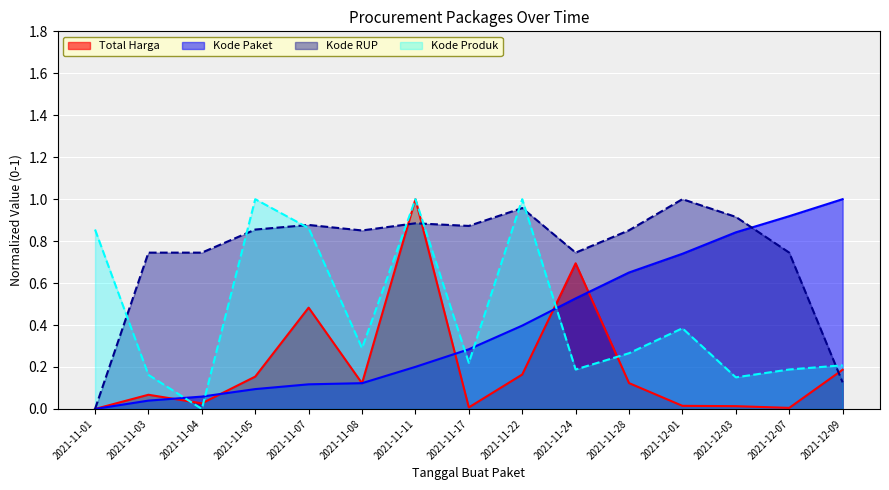

Between which two adjacent categories do Total Harga (M) and Kode Paket first intersect?

2021-11-03 and 2021-11-04